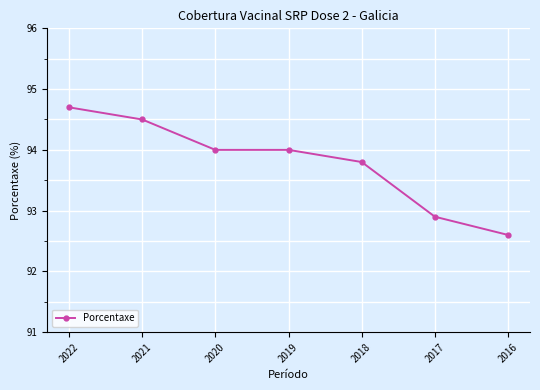

Approximately how many times larger is the value at 2017 compared to 2019?

1.0